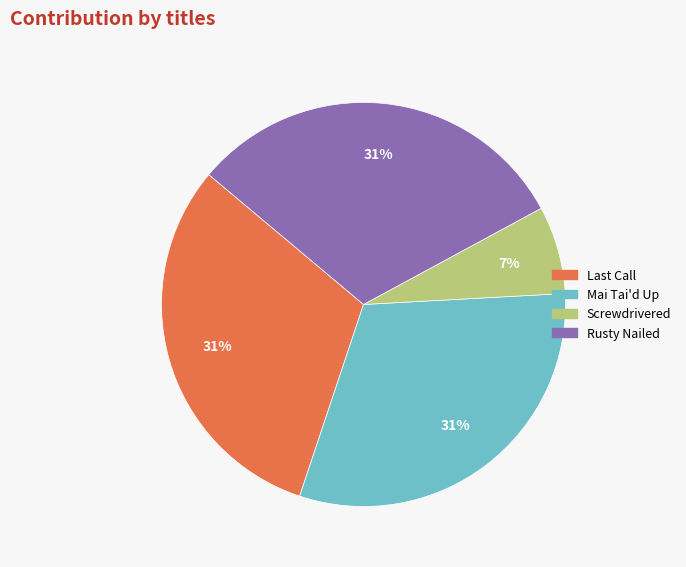

What is the smallest slice in the pie chart?

Screwdrivered